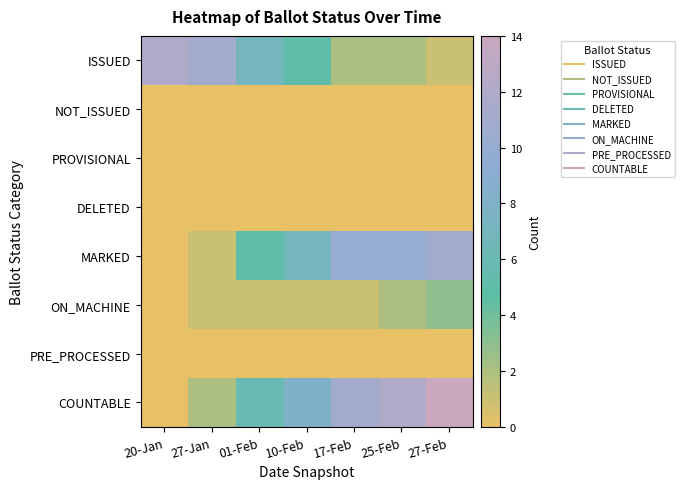

Reading left to right, transcribe all the data shown in this chart.

ISSUED: 20-Jan=12	27-Jan=11	01-Feb=7	10-Feb=5	17-Feb=2	25-Feb=2	27-Feb=1
NOT_ISSUED: 20-Jan=0	27-Jan=0	01-Feb=0	10-Feb=0	17-Feb=0	25-Feb=0	27-Feb=0
PROVISIONAL: 20-Jan=0	27-Jan=0	01-Feb=0	10-Feb=0	17-Feb=0	25-Feb=0	27-Feb=0
DELETED: 20-Jan=0	27-Jan=0	01-Feb=0	10-Feb=0	17-Feb=0	25-Feb=0	27-Feb=0
MARKED: 20-Jan=0	27-Jan=1	01-Feb=5	10-Feb=7	17-Feb=10	25-Feb=10	27-Feb=11
ON_MACHINE: 20-Jan=0	27-Jan=1	01-Feb=1	10-Feb=1	17-Feb=1	25-Feb=2	27-Feb=3
PRE_PROCESSED: 20-Jan=0	27-Jan=0	01-Feb=0	10-Feb=0	17-Feb=0	25-Feb=0	27-Feb=0
COUNTABLE: 20-Jan=0	27-Jan=2	01-Feb=6	10-Feb=8	17-Feb=11	25-Feb=12	27-Feb=14